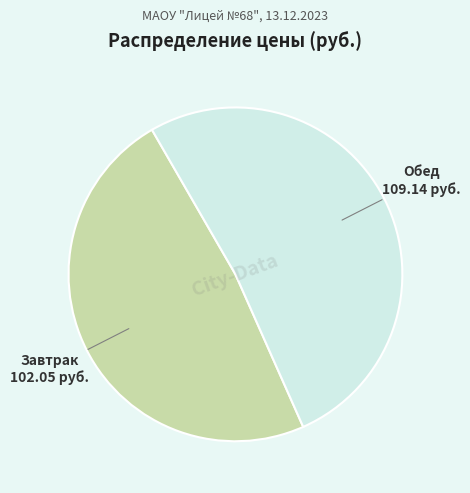

Count the number of slices in the pie.

2